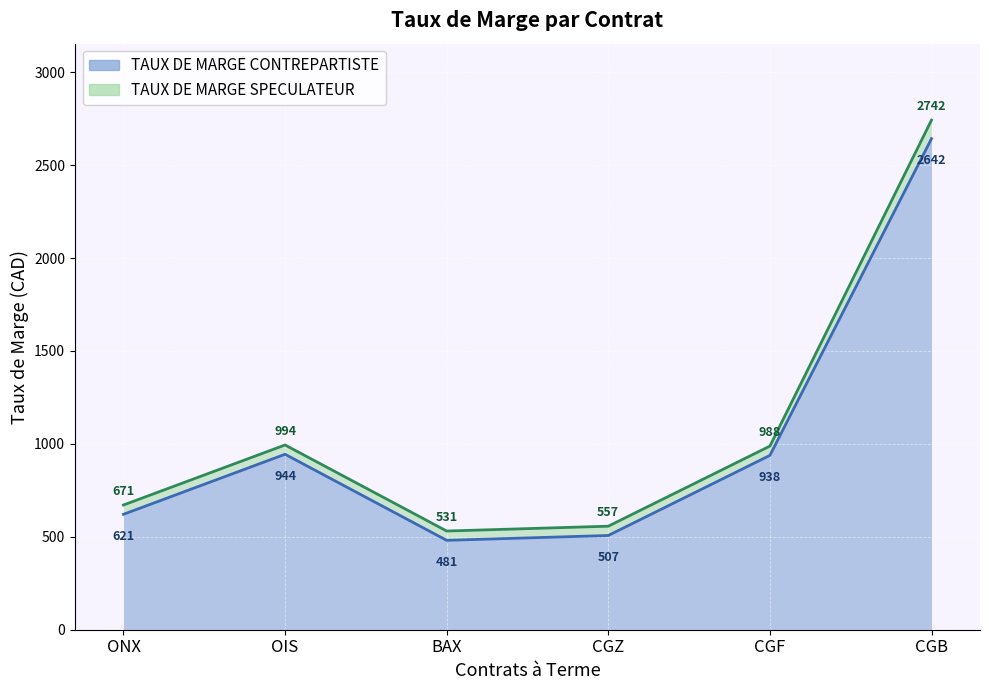

List the series in order of their peak value, highest first.

TAUX DE MARGE SPECULATEUR, TAUX DE MARGE CONTREPARTISTE